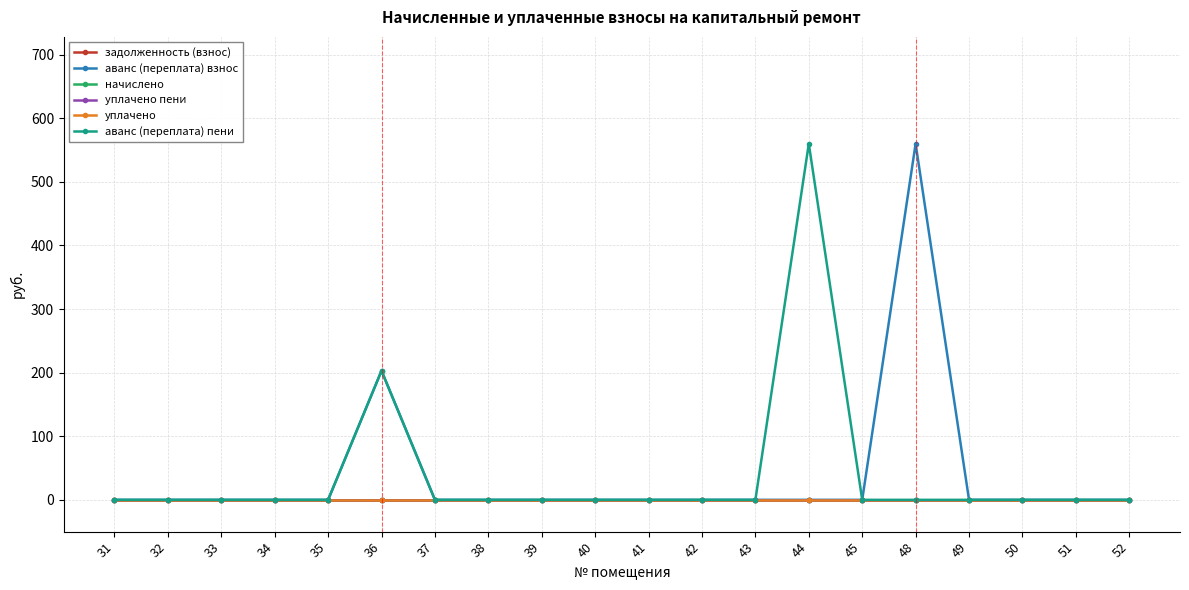

Does the chart display data point markers on the line(s)?

Yes